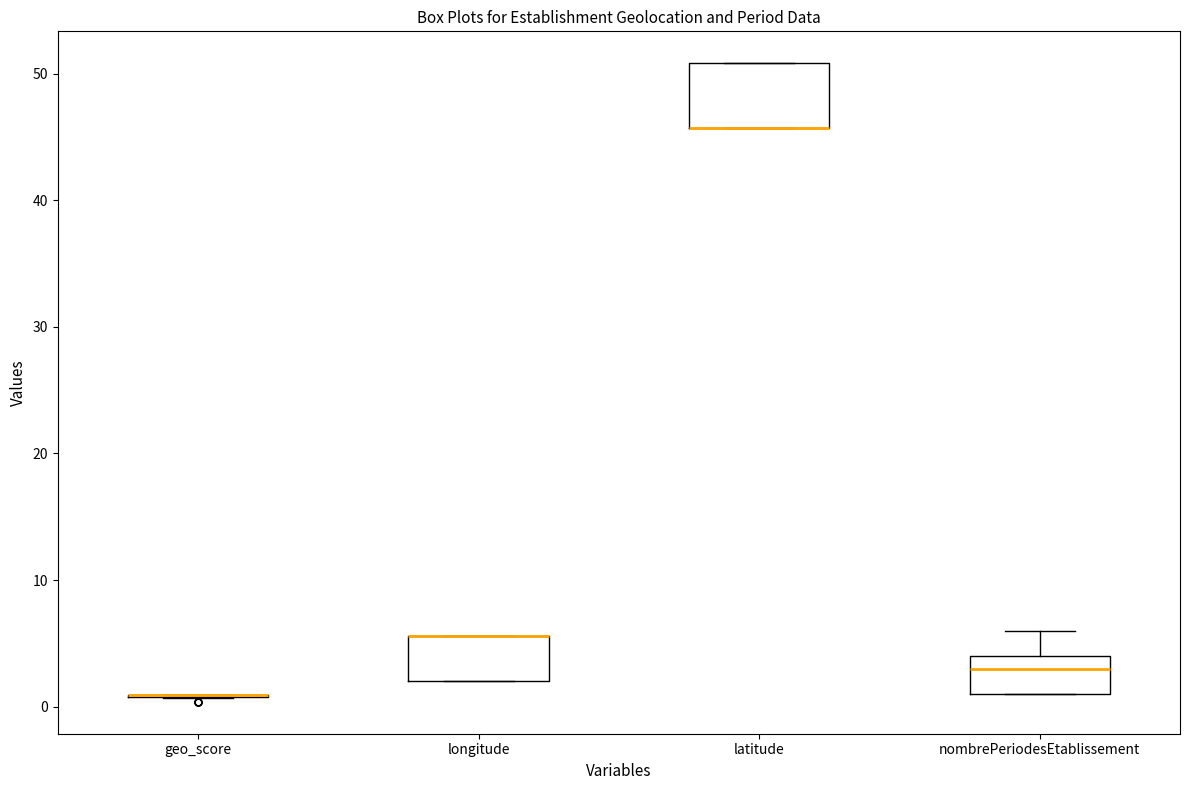

Where is the lower edge of the box for latitude on the y-axis? The values are not printed on the chart, so give them approximately, as read against the axis.

46